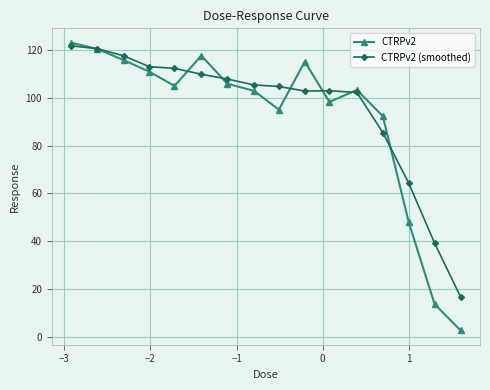

In CTRPv2 (smoothed), how many points are lower than both neighbors (excluding endpoints)?

1